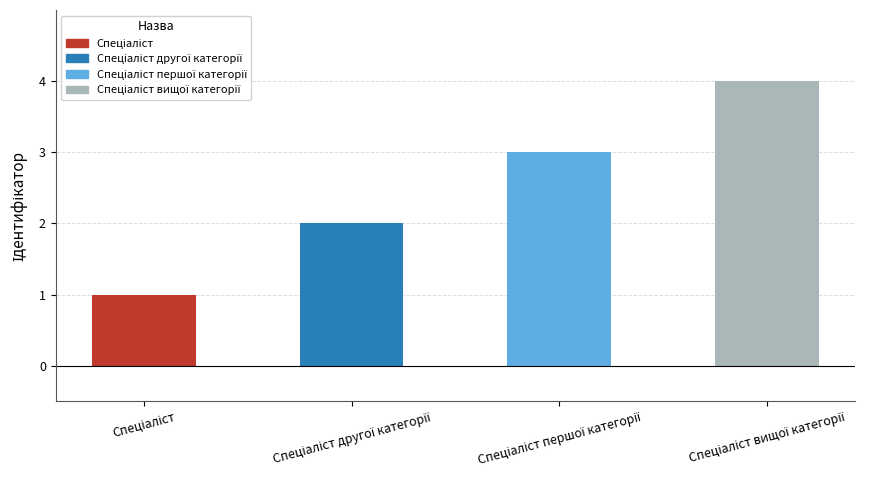

Where does the data first go above 3?

Спеціаліст вищої категорії